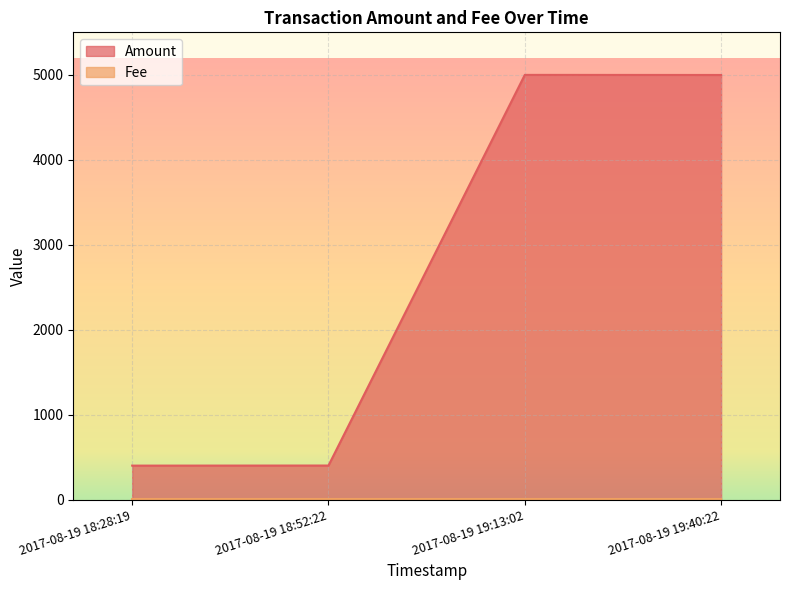

What position from the left is 2017-08-19 19:13:02?

3